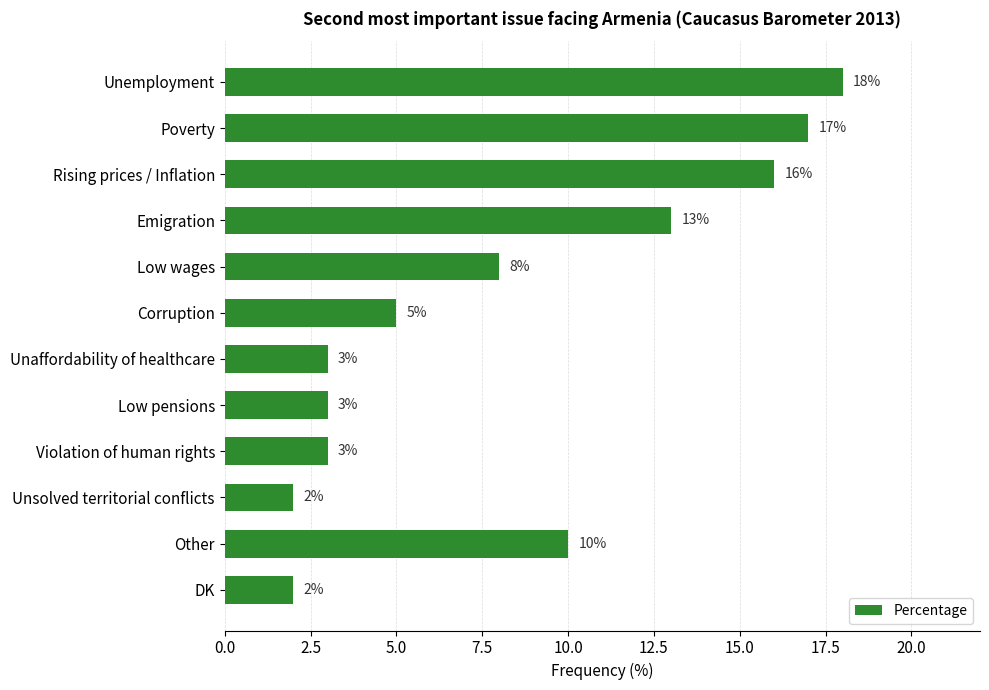

What is the change in value from Poverty to Violation of human rights?

-14